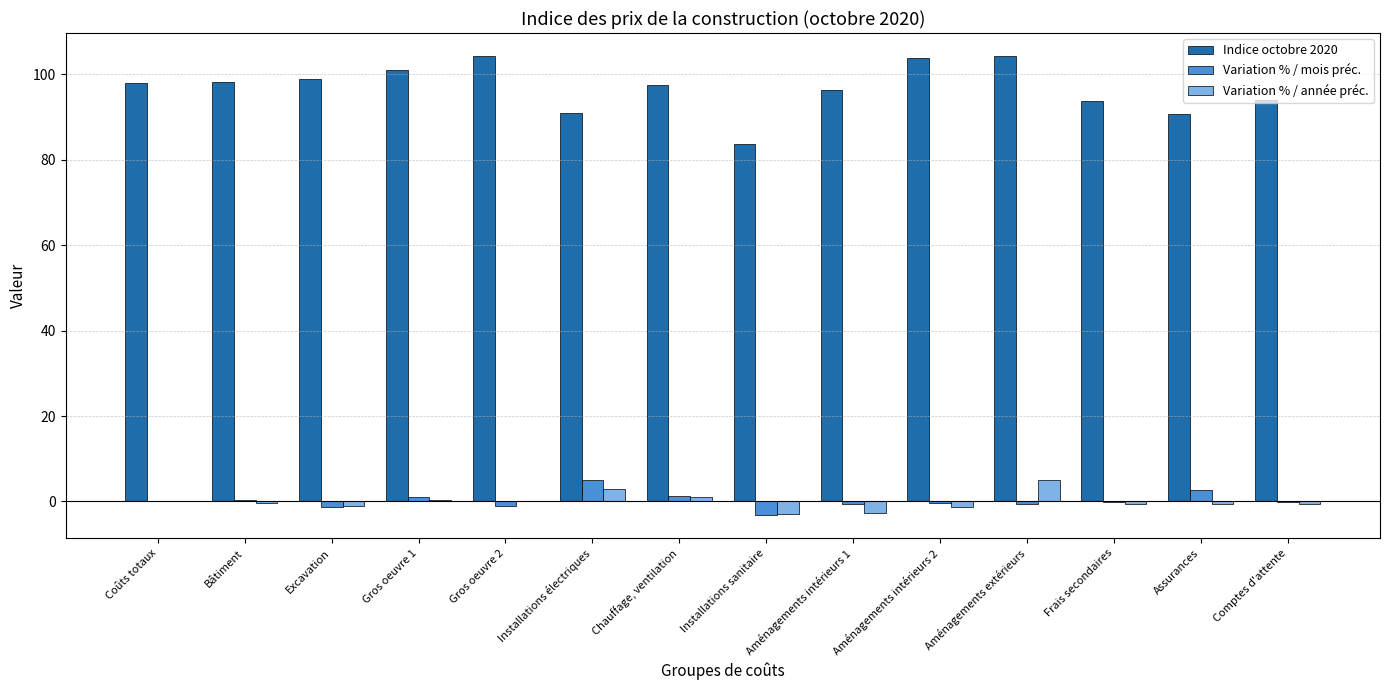

How many distinct data groups are displayed?

3